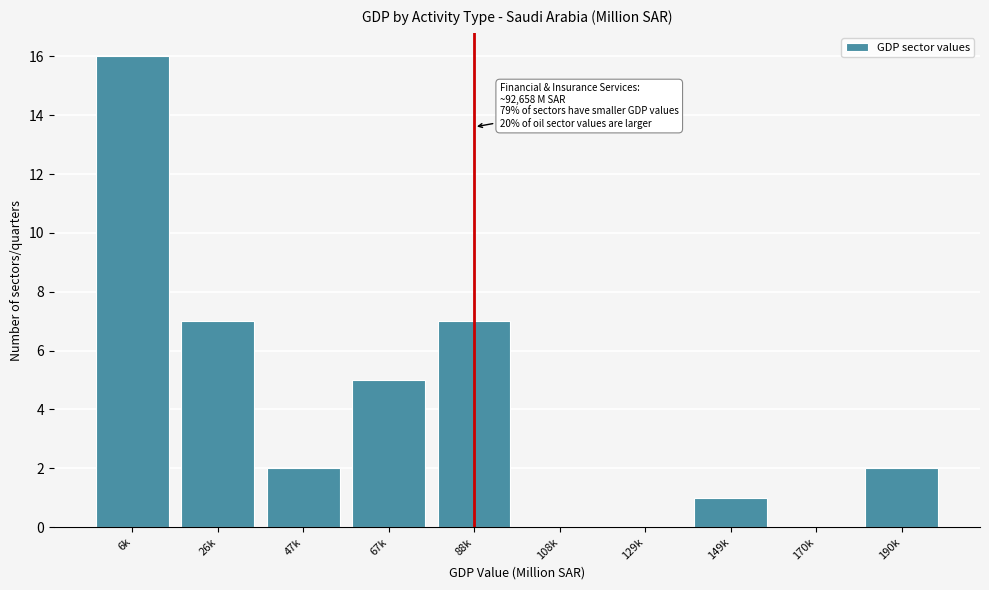

Reading left to right, extract all data points from this chart.

6k=16	26k=7	47k=2	67k=5	88k=7	108k=0	129k=0	149k=1	170k=0	190k=2